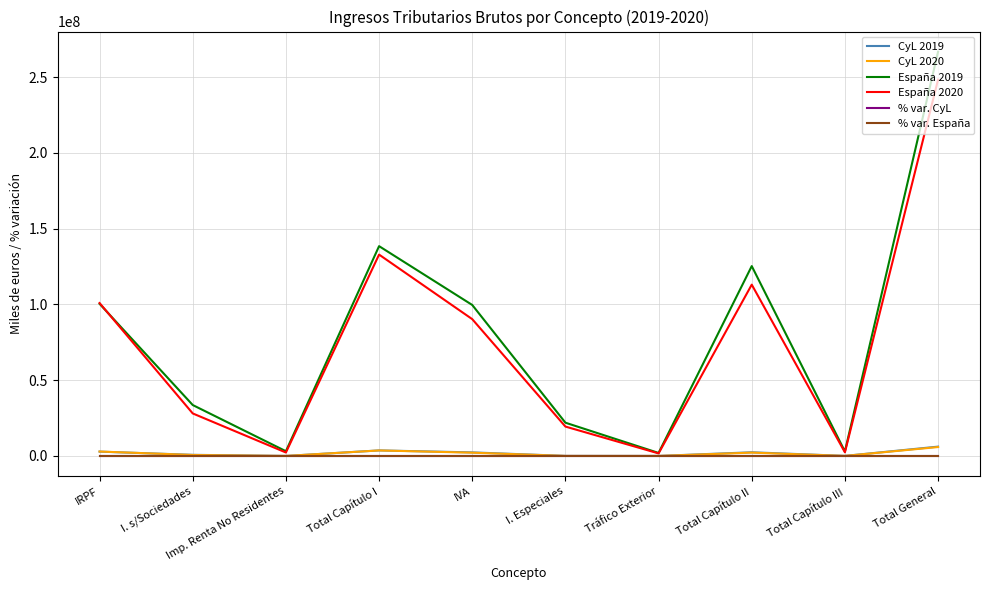

Which series has the largest range (max minus min)?

España 2019